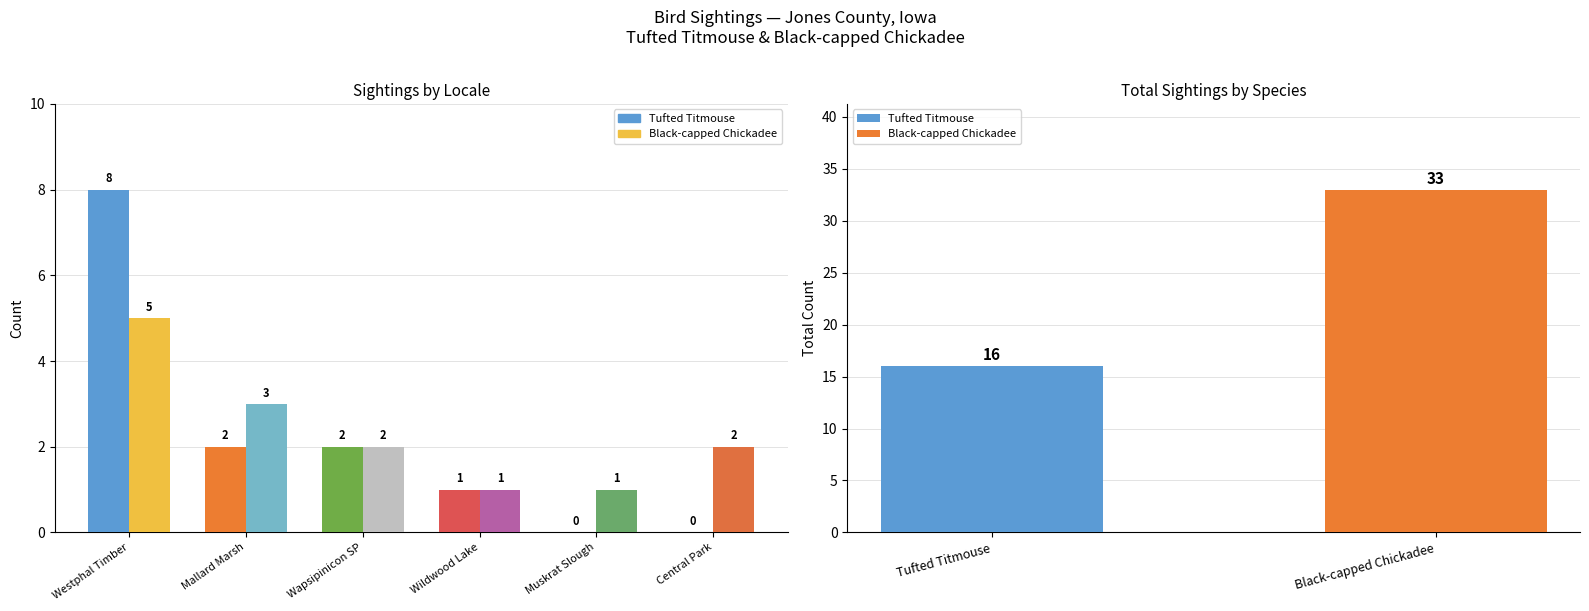

Is it true that Black-capped Chickadee equals 1 at Mallard Marsh?

False